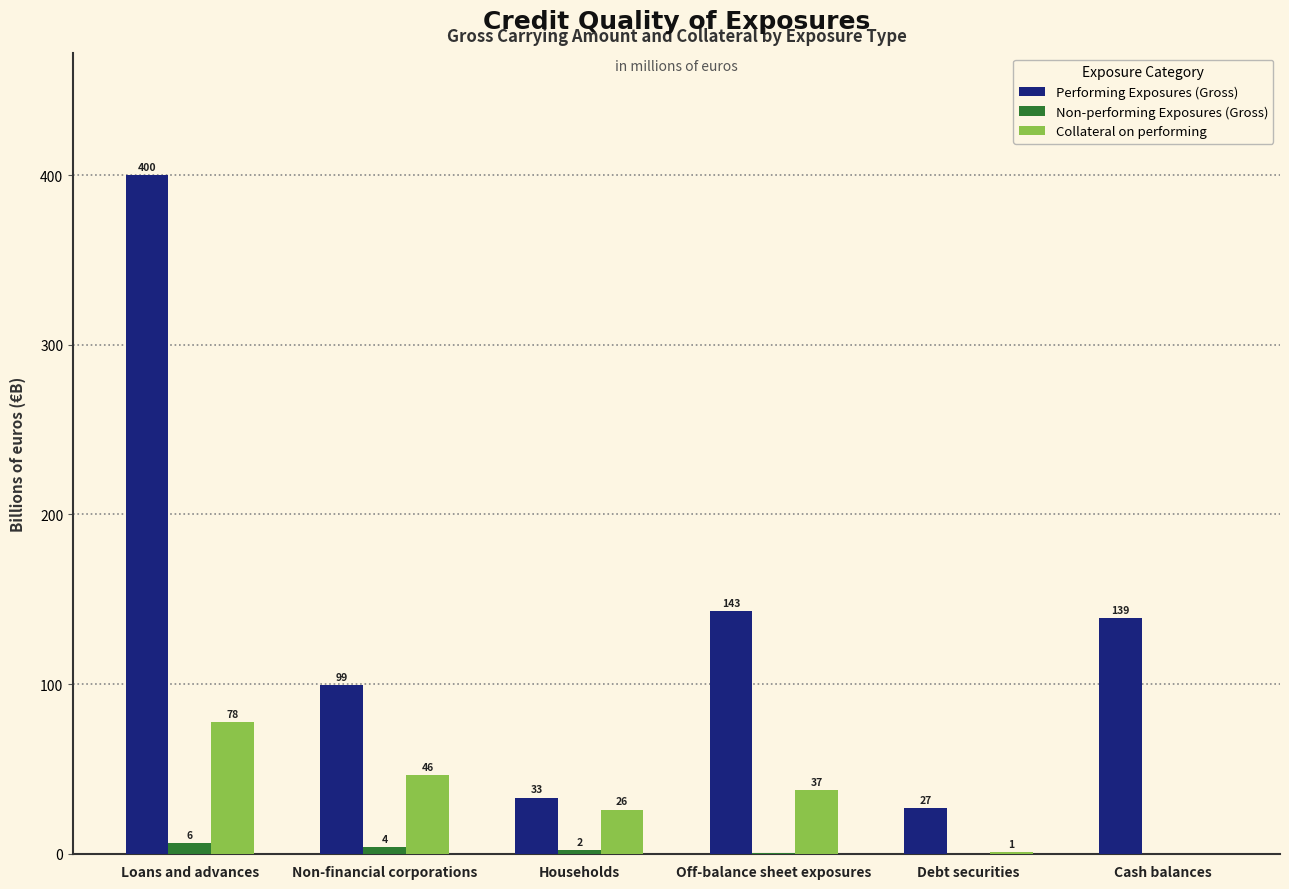

Between Non-financial corporations and Cash balances, which series saw the biggest shift?

Collateral on performing